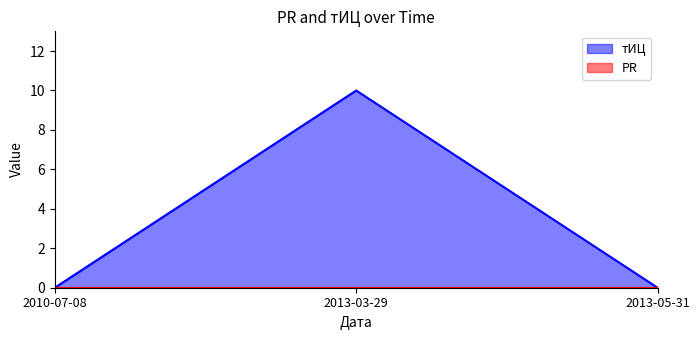

True or false: the data shows 0 at 2010-07-08.

True